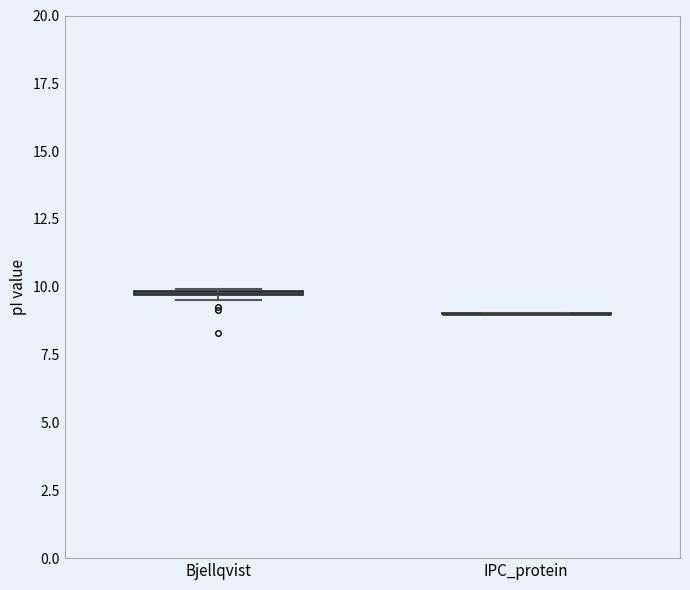

Where is the lower edge of the box for Bjellqvist on the y-axis? The values are not printed on the chart, so give them approximately, as read against the axis.

9.5